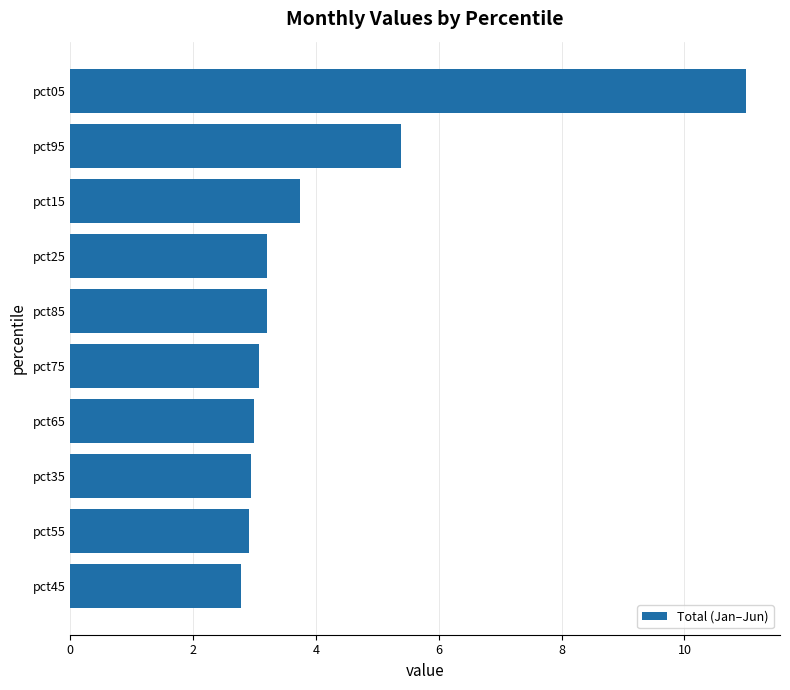

What is the smallest value displayed?

2.8